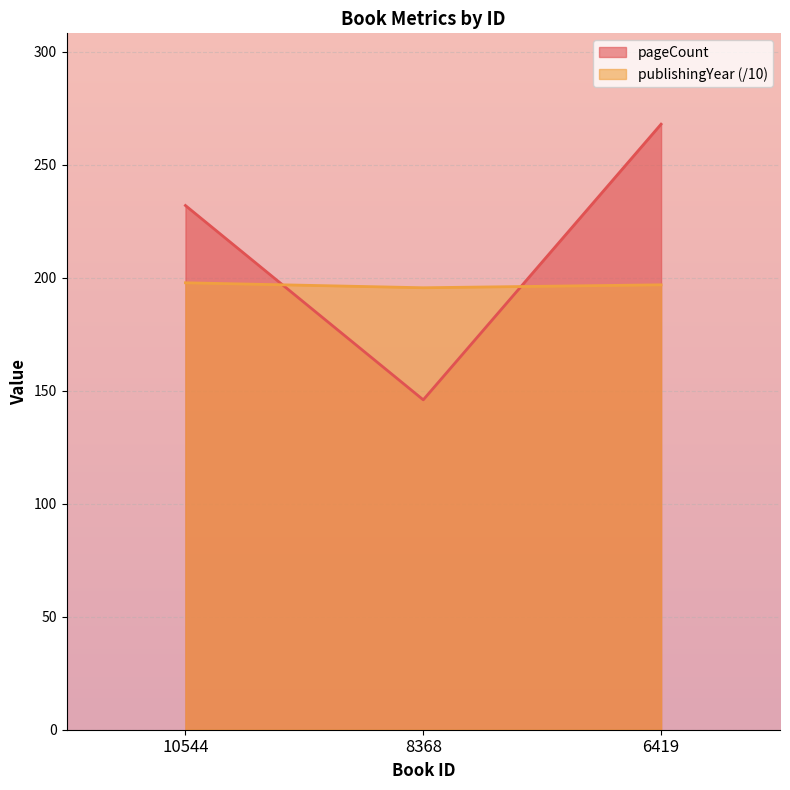

Is it true that publishingYear equals 197.8 at 10544?

True